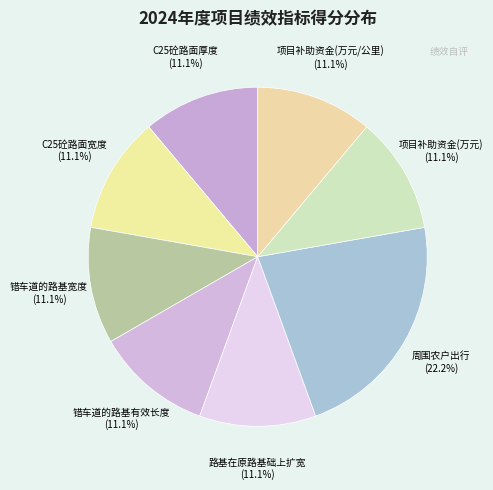

To the nearest percent, what percentage of the pie is 周围农户出行?

22%